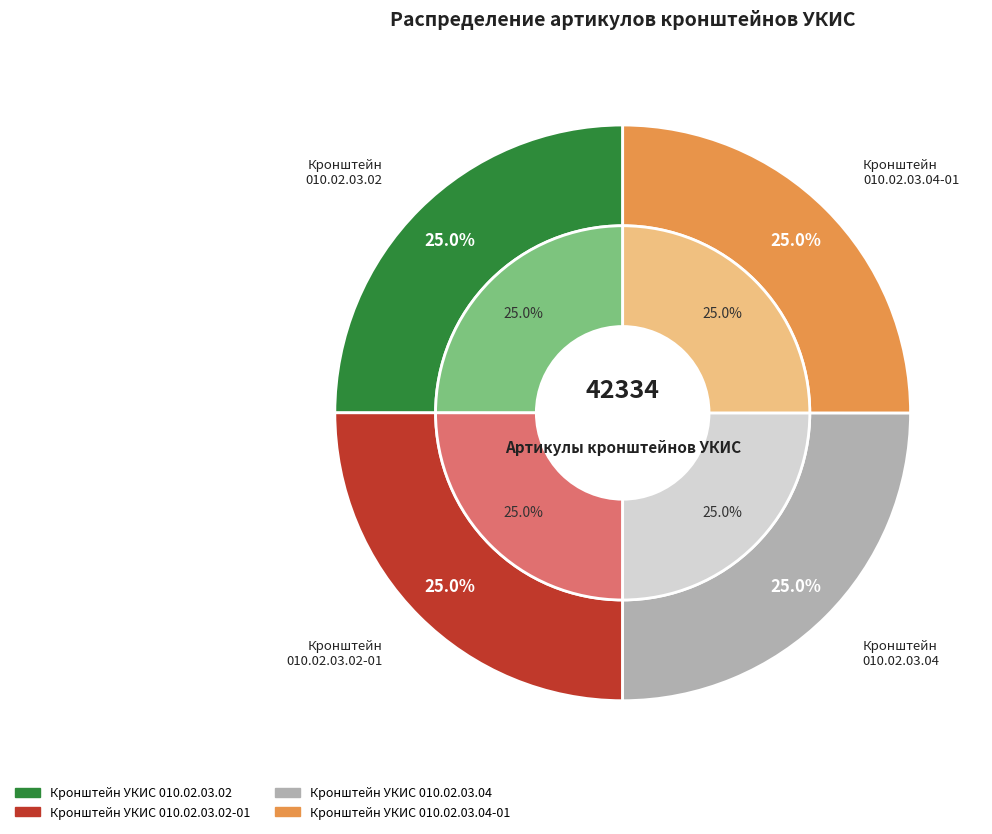

Is there a majority slice in this chart?

No